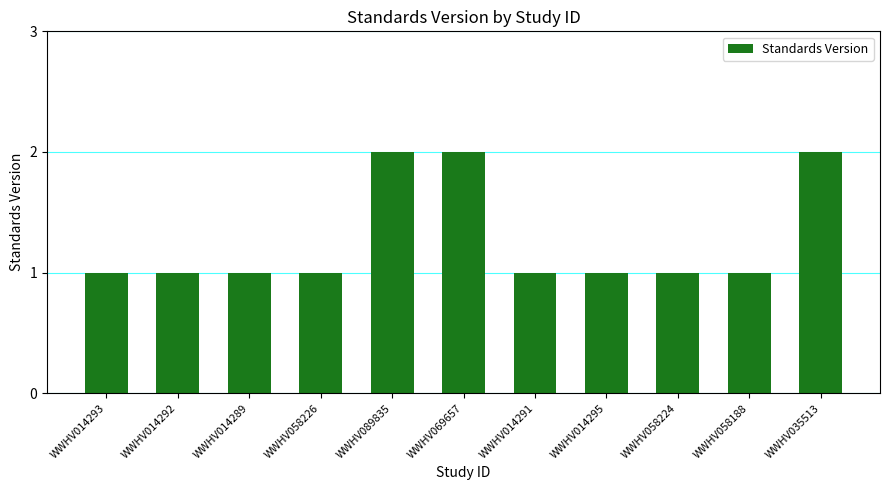

What is the label of the 2nd bar from the left?

WWHV014292